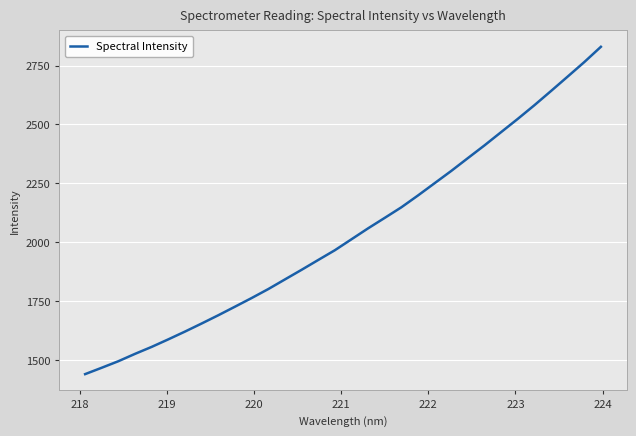

What is the minimum value shown in the chart?

1439.6